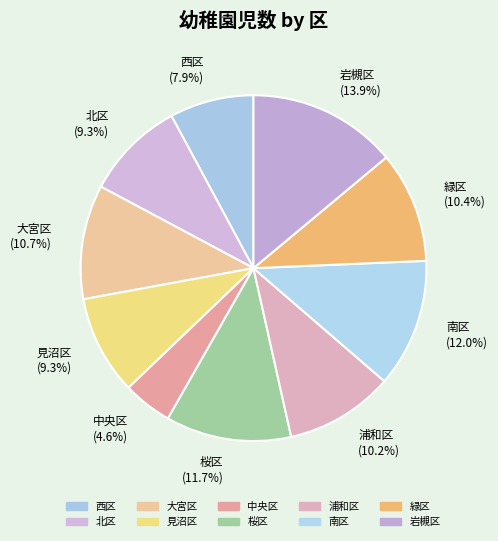

Is there a majority slice in this chart?

No